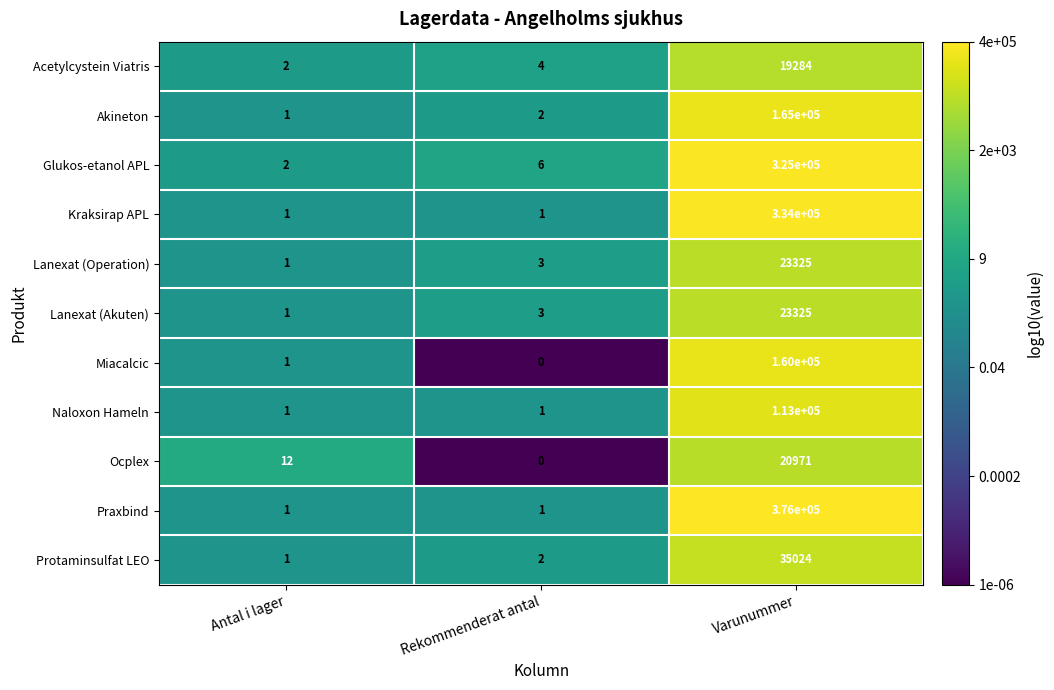

Count the Naloxon Hameln values in the range 1 to 113000.

3